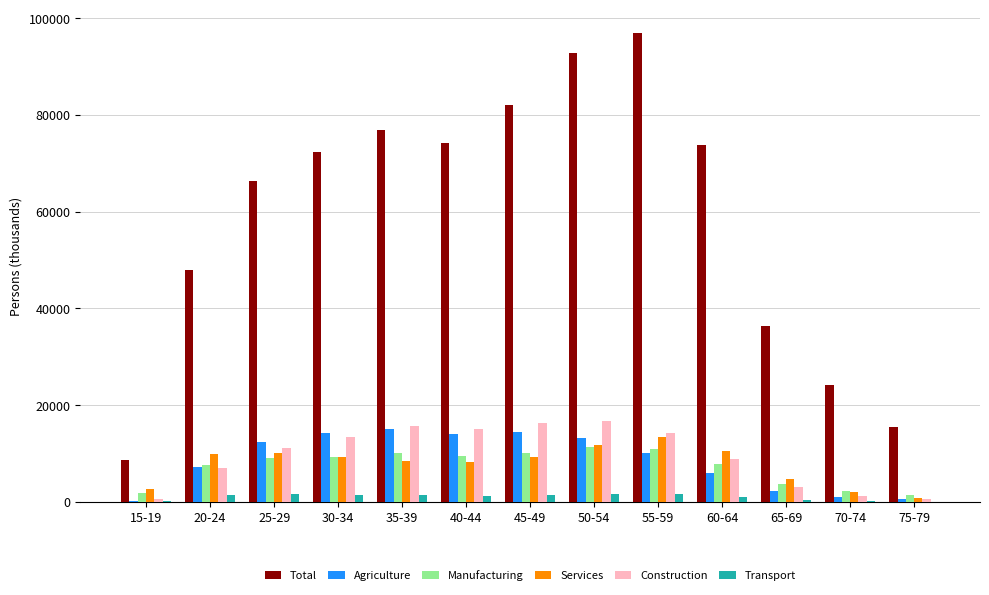

Which category has the highest value across all series?

55-59